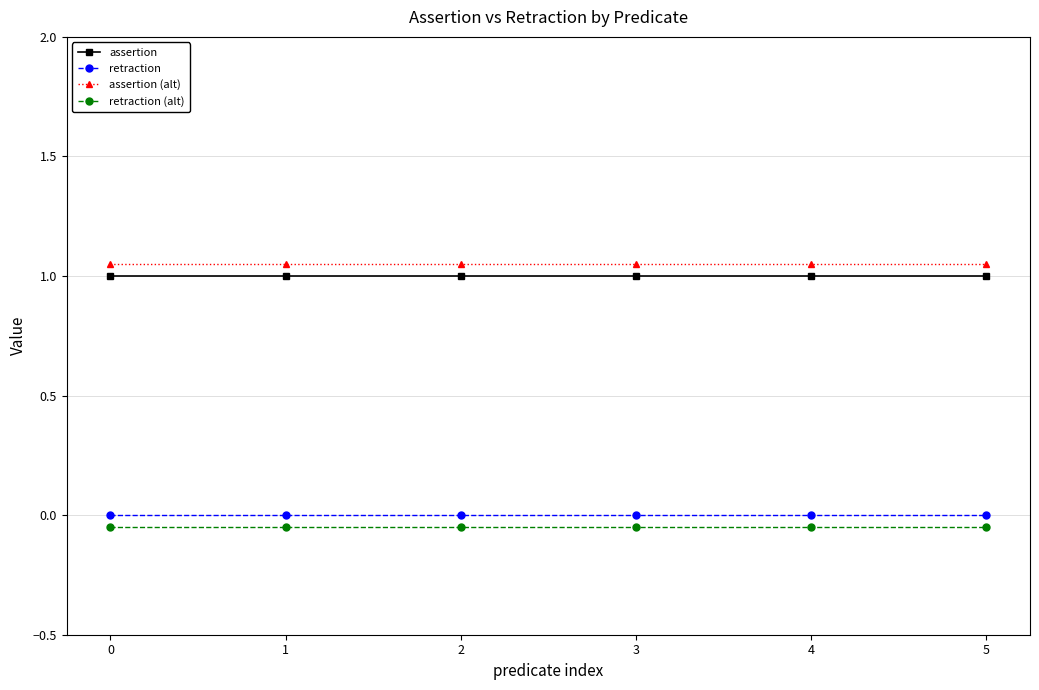

The retraction series shows 0.0 at 4. True or false?

True